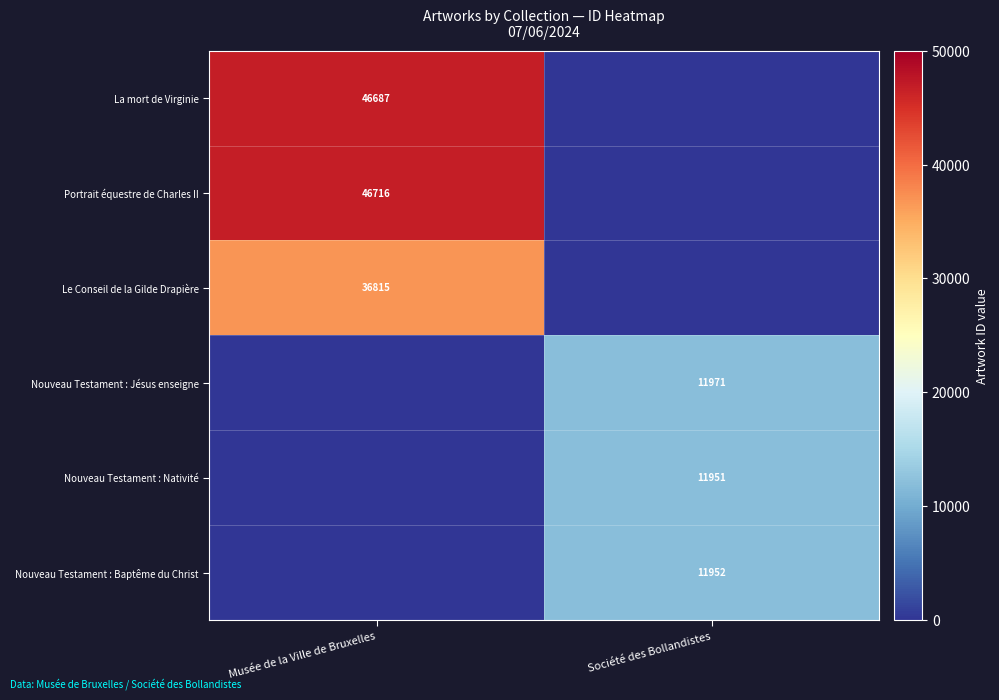

True or false: Nouveau Testament : Jésus enseigne has a value of 11971 at Société des Bollandistes.

True